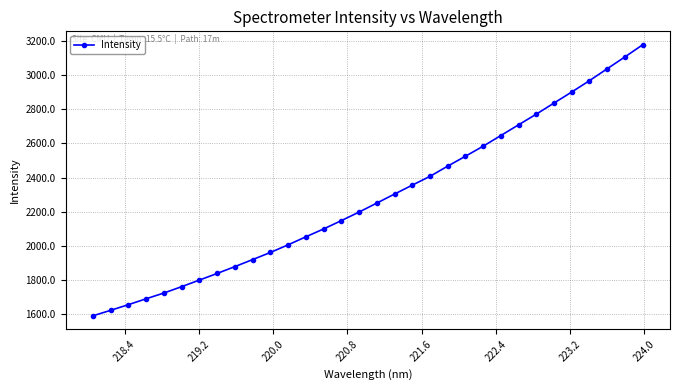

What is the difference between the maximum and minimum values?

1586.5